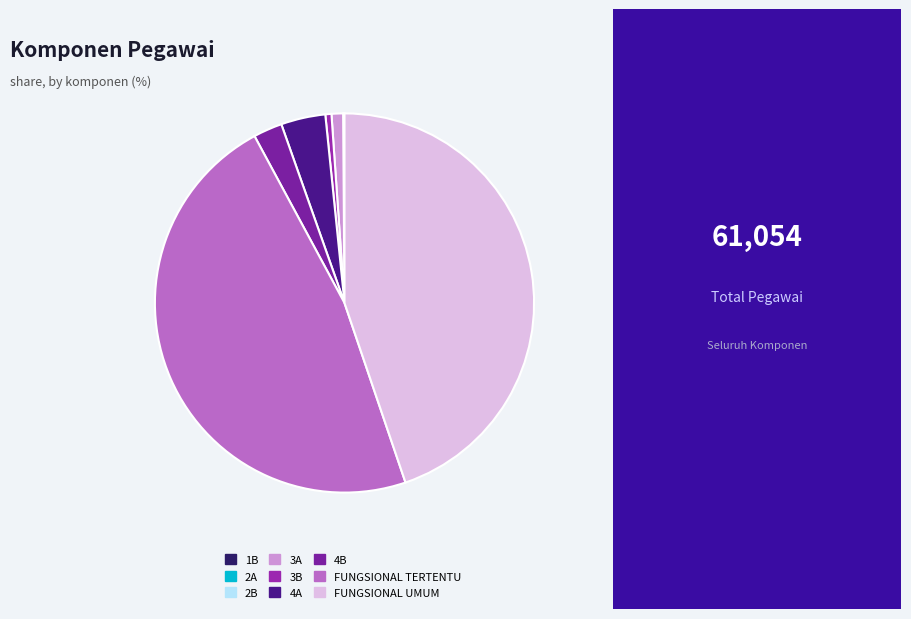

Rank the categories by value from lowest to highest.

1B, 2A, 2B, 3B, 3A, 4B, 4A, FUNGSIONAL UMUM, FUNGSIONAL TERTENTU